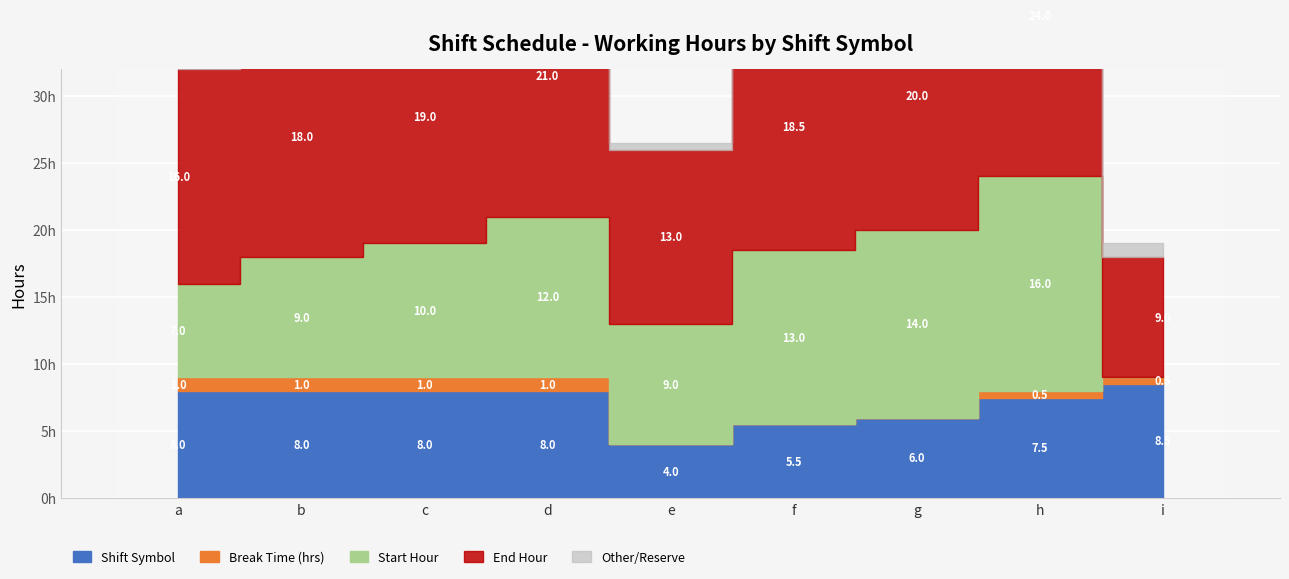

The End Hour series shows 18.5 at f. True or false?

True